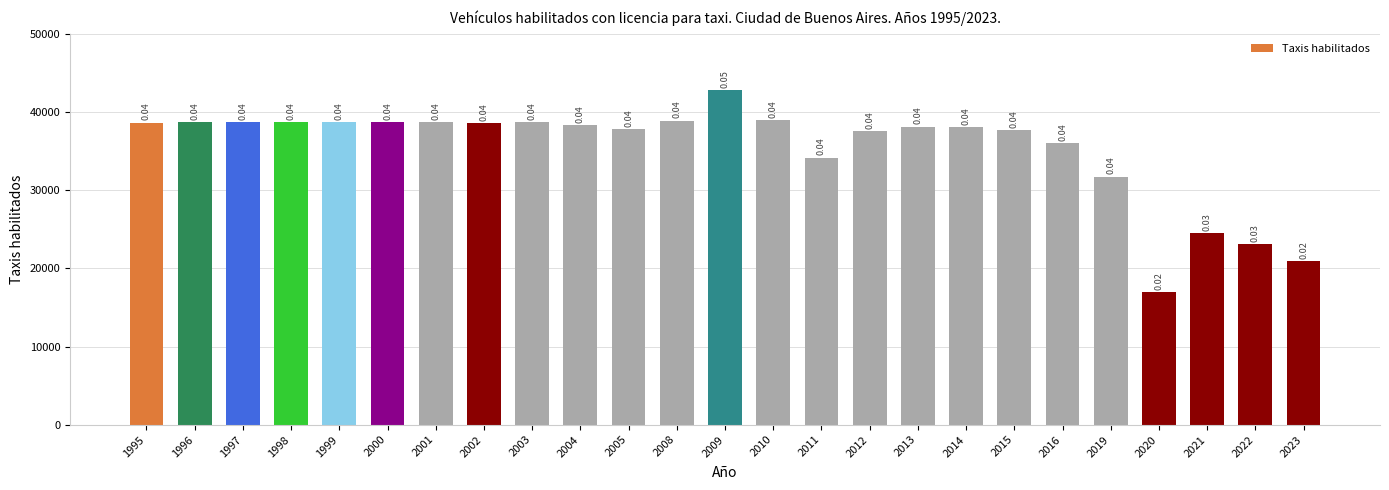

How many bars are there in total?

25